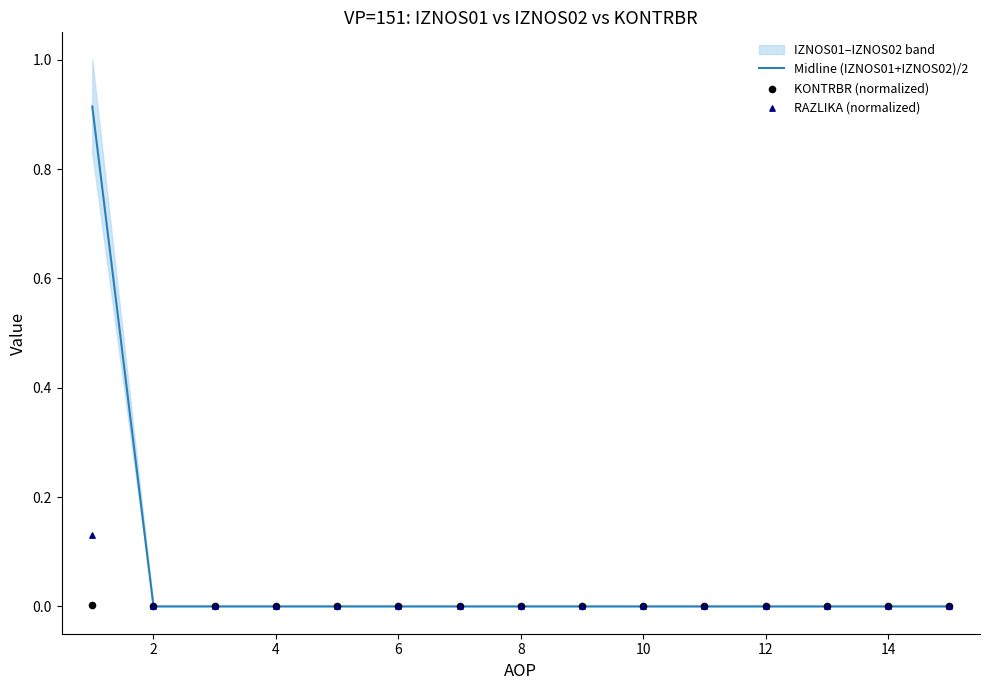

Which series has the largest total across all categories?

Midline (IZNOS01+IZNOS02)/2